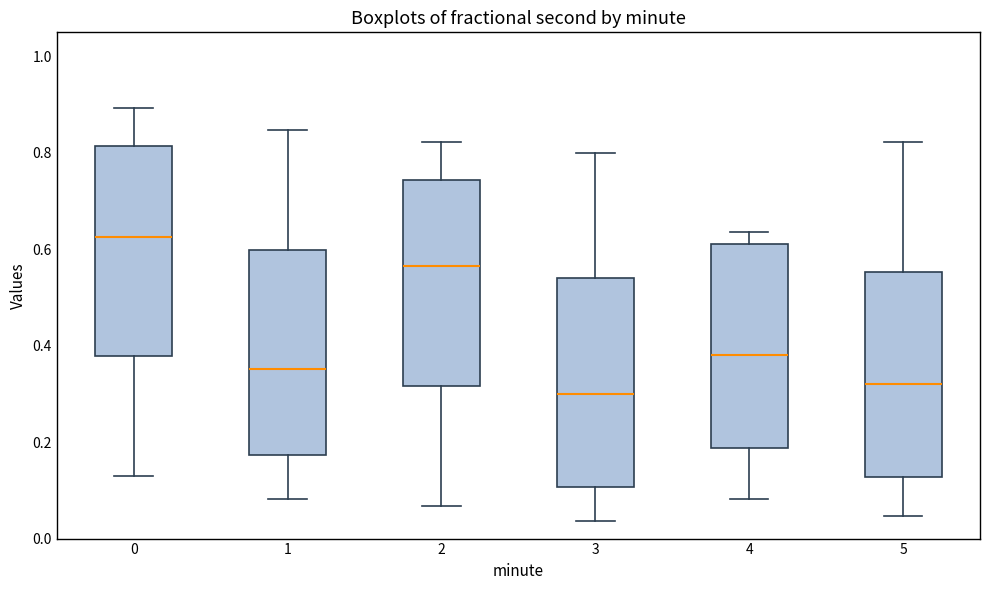

Reading left to right, read every box against the y-axis: the position of its median line, the range the box covers, and the ends of its whiskers. The values are not printed on the chart, so give them approximately, as read against the axis.

0: median 0.62, box 0.38 to 0.82, whiskers 0.12 to 0.90
1: median 0.36, box 0.18 to 0.60, whiskers 0.08 to 0.84
2: median 0.56, box 0.32 to 0.74, whiskers 0.06 to 0.82
3: median 0.30, box 0.10 to 0.54, whiskers 0.04 to 0.80
4: median 0.38, box 0.18 to 0.62, whiskers 0.08 to 0.64
5: median 0.32, box 0.12 to 0.56, whiskers 0.04 to 0.82